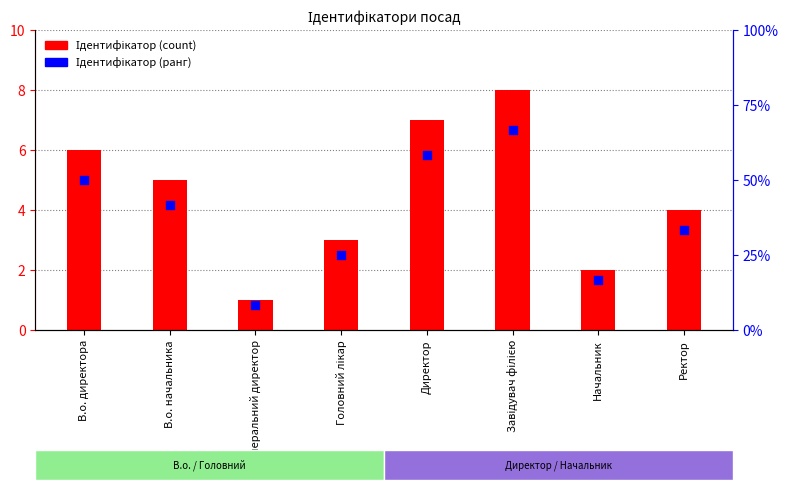

Which series has the largest Y range (max minus min)?

Ідентифікатор